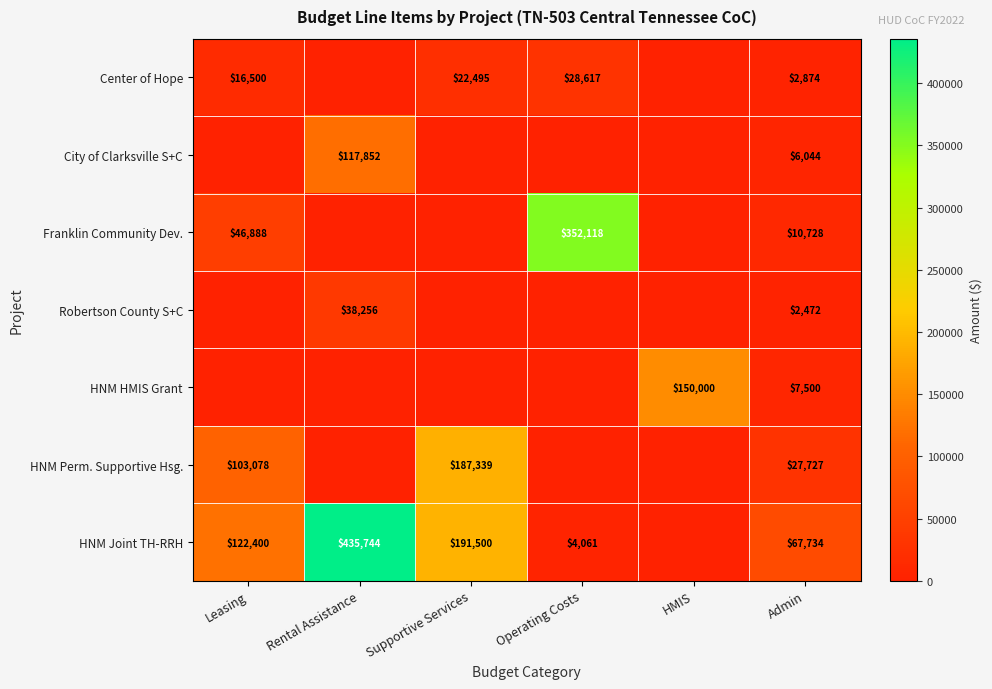

The Robertson County S+C series shows 925 at Admin. True or false?

False